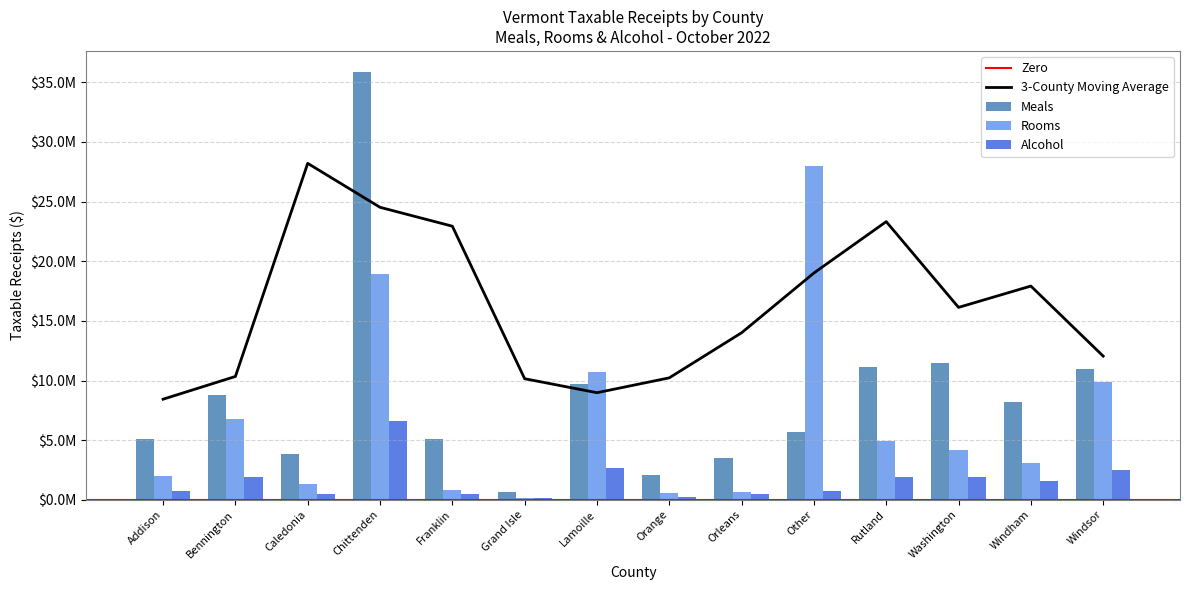

What is the difference between the maximum and minimum values in the Alcohol series?

6517053.7